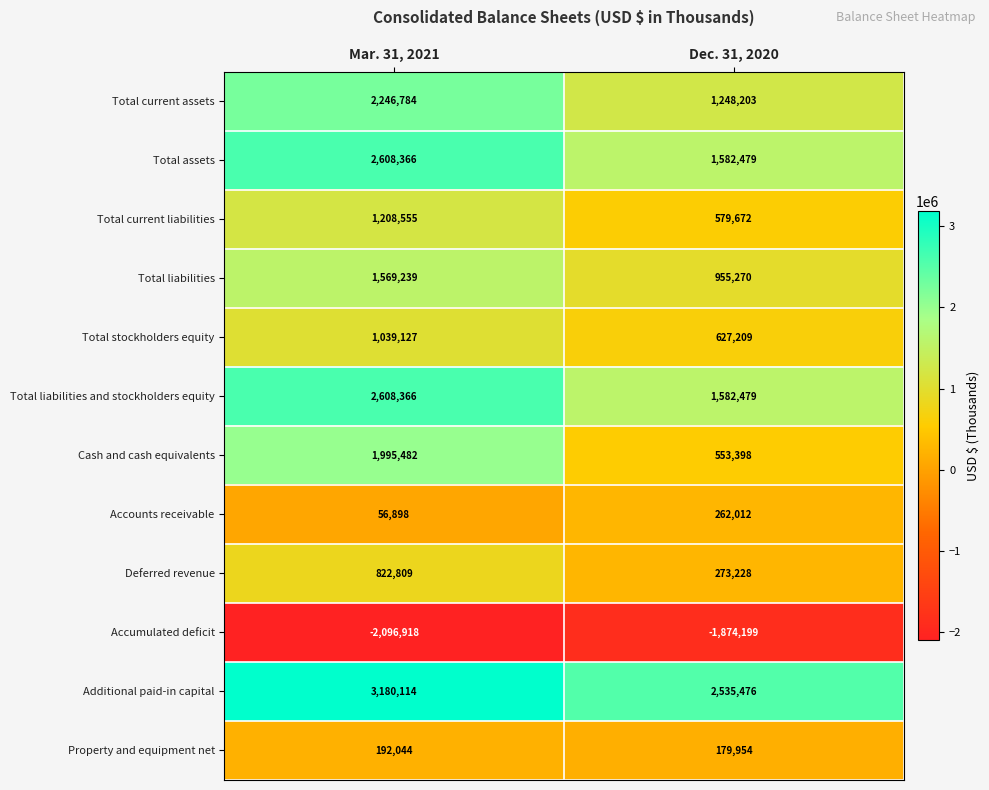

Reading left to right, extract all data points from this chart.

Total current assets: Mar. 31, 2021=2246784	Dec. 31, 2020=1248203
Total assets: Mar. 31, 2021=2608366	Dec. 31, 2020=1582479
Total current liabilities: Mar. 31, 2021=1208555	Dec. 31, 2020=579672
Total liabilities: Mar. 31, 2021=1569239	Dec. 31, 2020=955270
Total stockholders equity: Mar. 31, 2021=1039127	Dec. 31, 2020=627209
Total liabilities and stockholders equity: Mar. 31, 2021=2608366	Dec. 31, 2020=1582479
Cash and cash equivalents: Mar. 31, 2021=1995482	Dec. 31, 2020=553398
Accounts receivable: Mar. 31, 2021=56898	Dec. 31, 2020=262012
Deferred revenue: Mar. 31, 2021=822809	Dec. 31, 2020=273228
Accumulated deficit: Mar. 31, 2021=-2096918	Dec. 31, 2020=-1874199
Additional paid-in capital: Mar. 31, 2021=3180114	Dec. 31, 2020=2535476
Property and equipment net: Mar. 31, 2021=192044	Dec. 31, 2020=179954